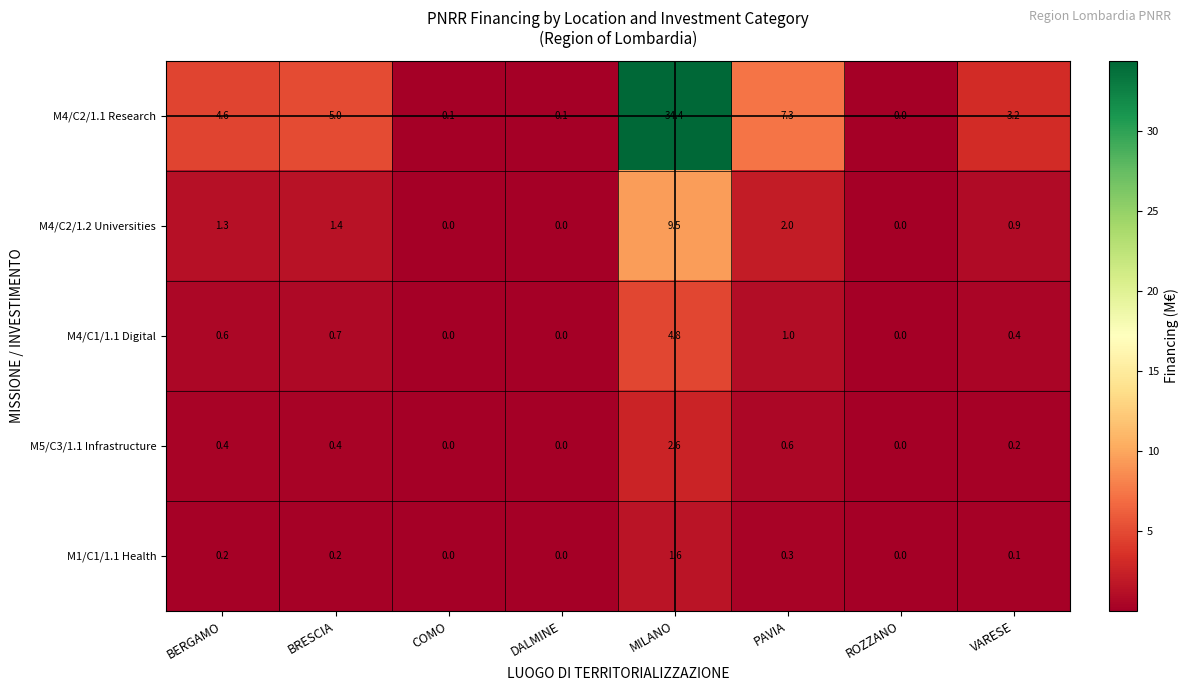

The value of M5/C3/1.1 Infrastructure at MILANO is 2.6. True or false?

True